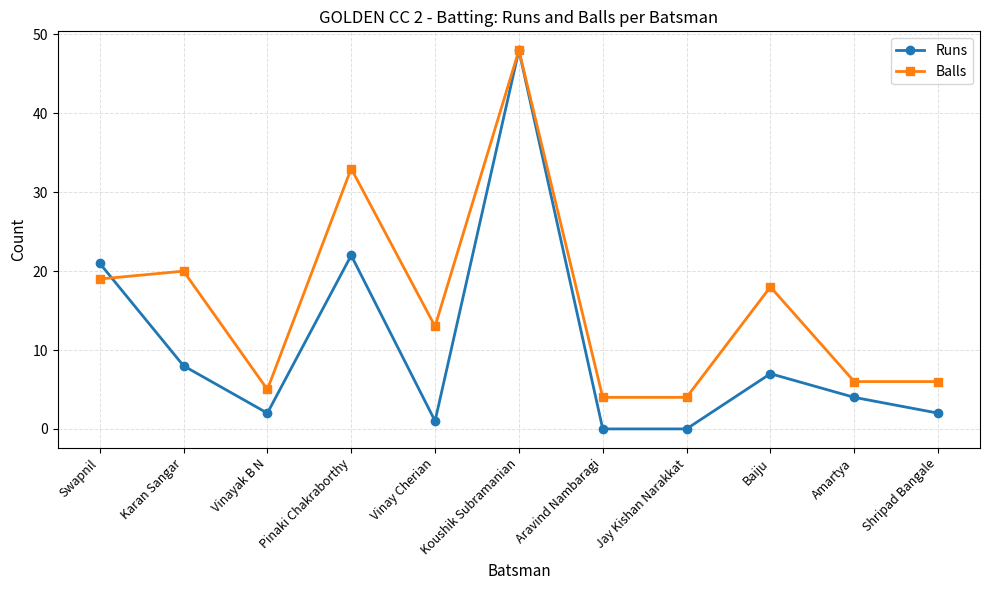

True or false: Balls has a value of 86 at Koushik Subramanian.

False